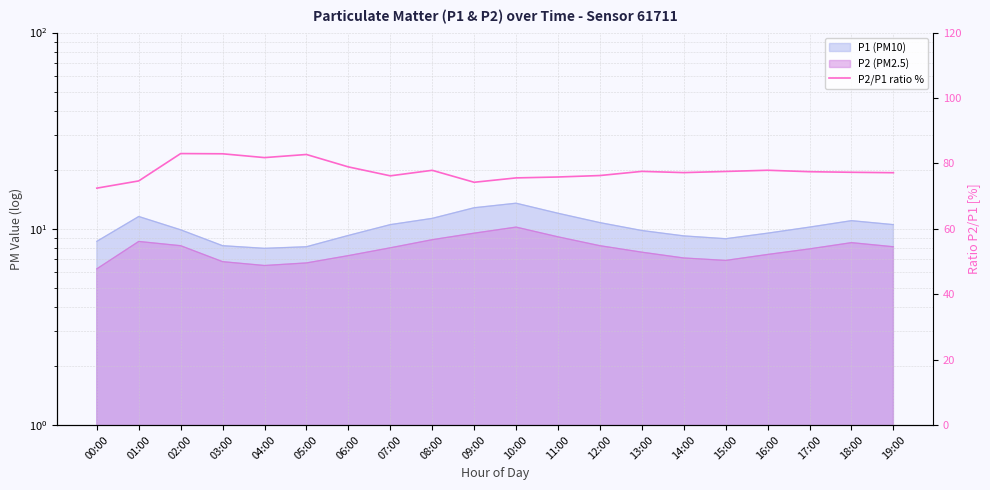

What position from the left is 19:00?

20